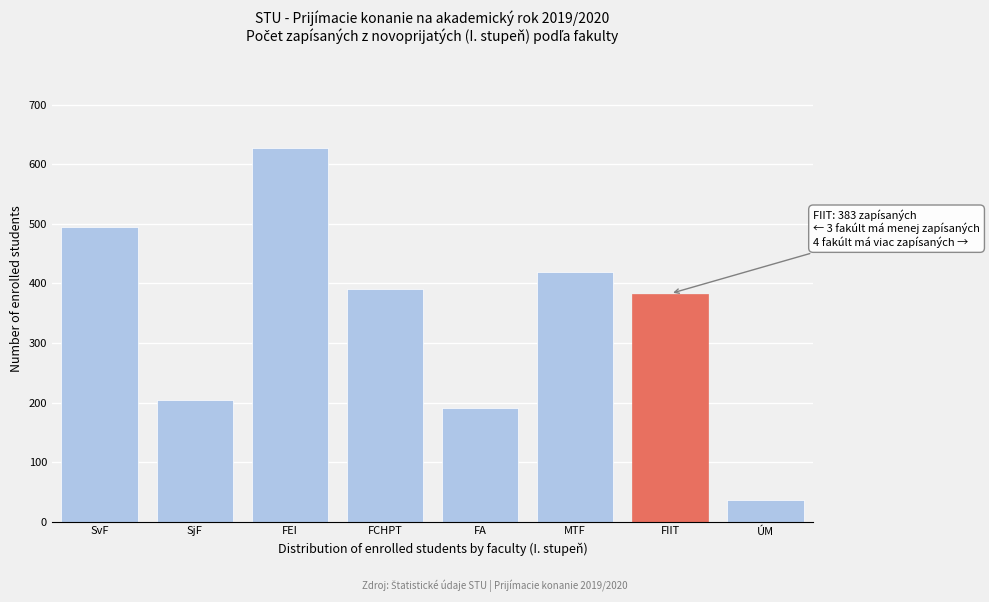

Reading right to left, what are all the values shown in this chart?

36	383	419	191	390	627	205	494